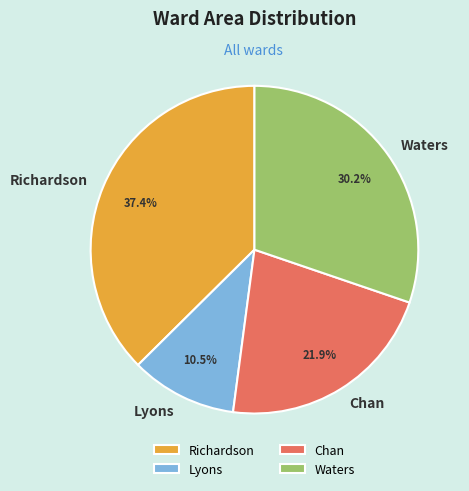

Does any single category account for the majority?

No